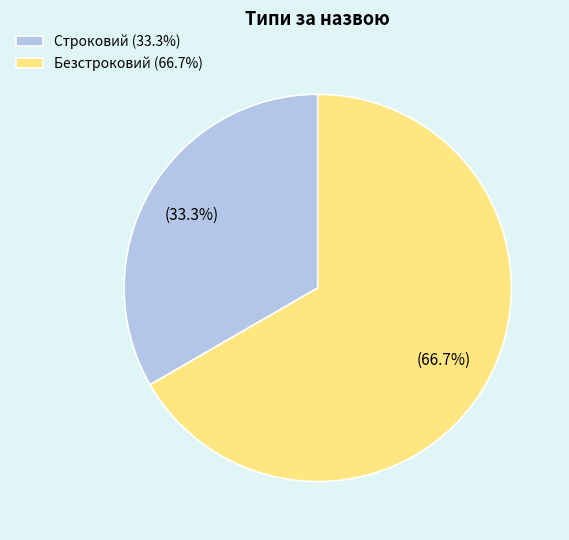

Does Строковий represent more than half of the total?

No